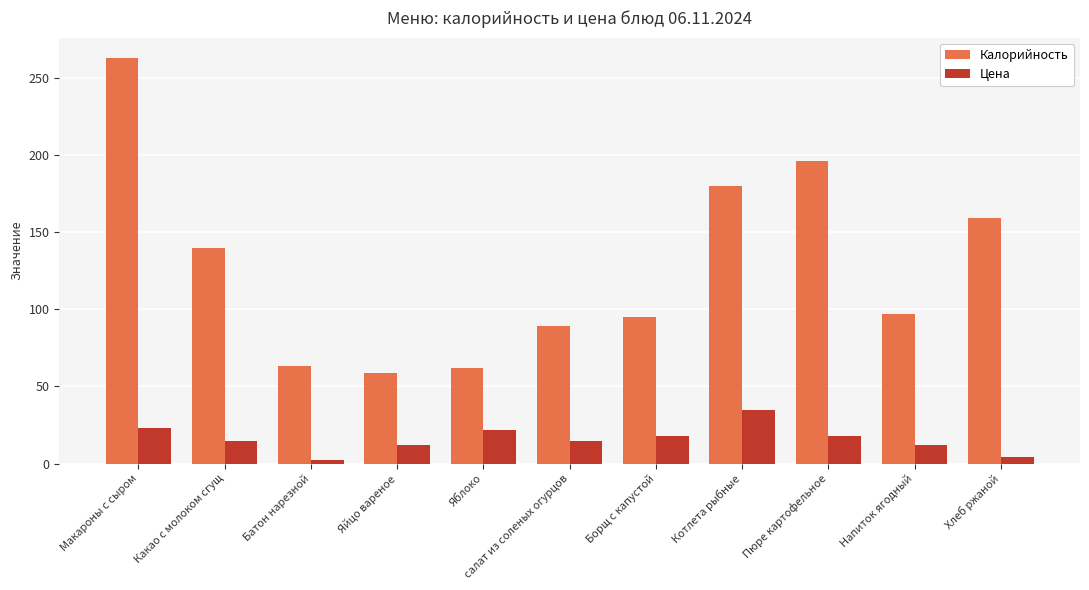

Is the value of Цена at Пюре картофельное greater than the value of Калорийность at Борщ с капустой?

No